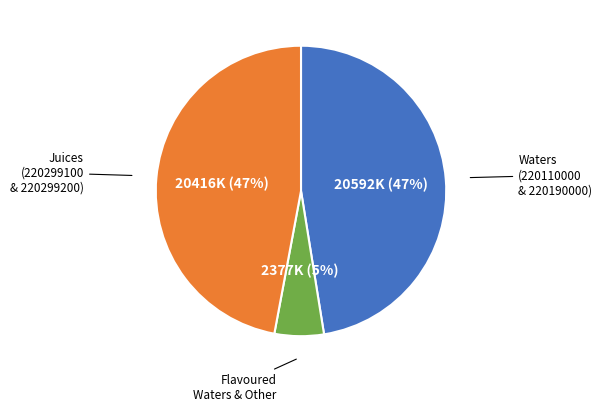

To the nearest percent, what is the average slice percentage?

33%